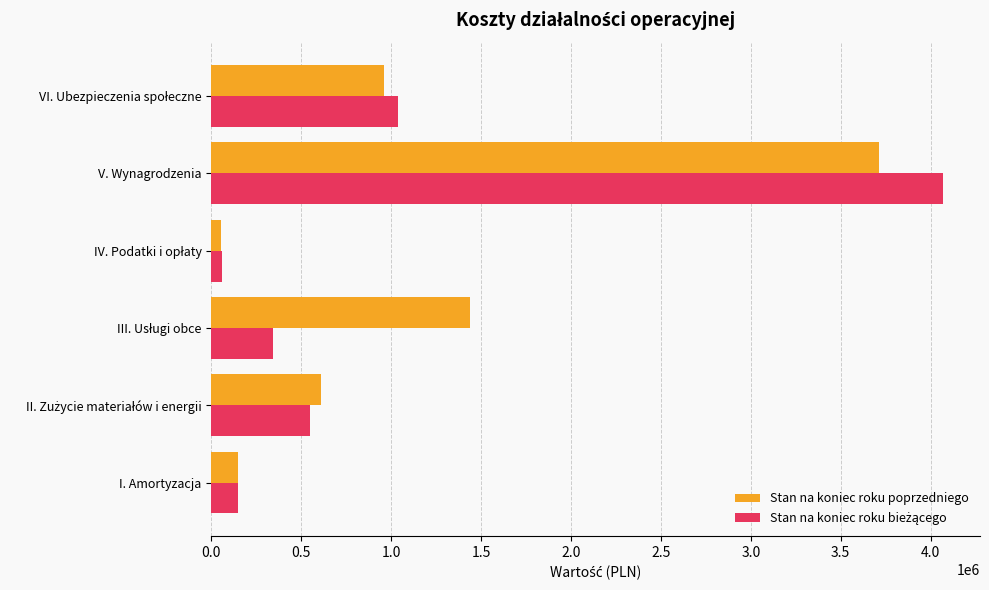

The Stan na koniec roku poprzedniego series shows 3715151.5 at V. Wynagrodzenia. True or false?

True